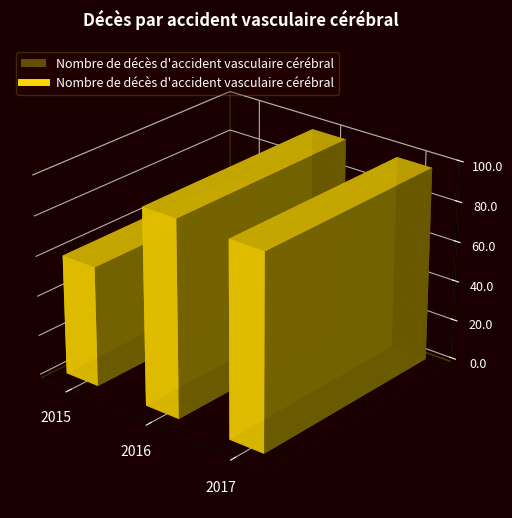

What is the sum of all values?

255